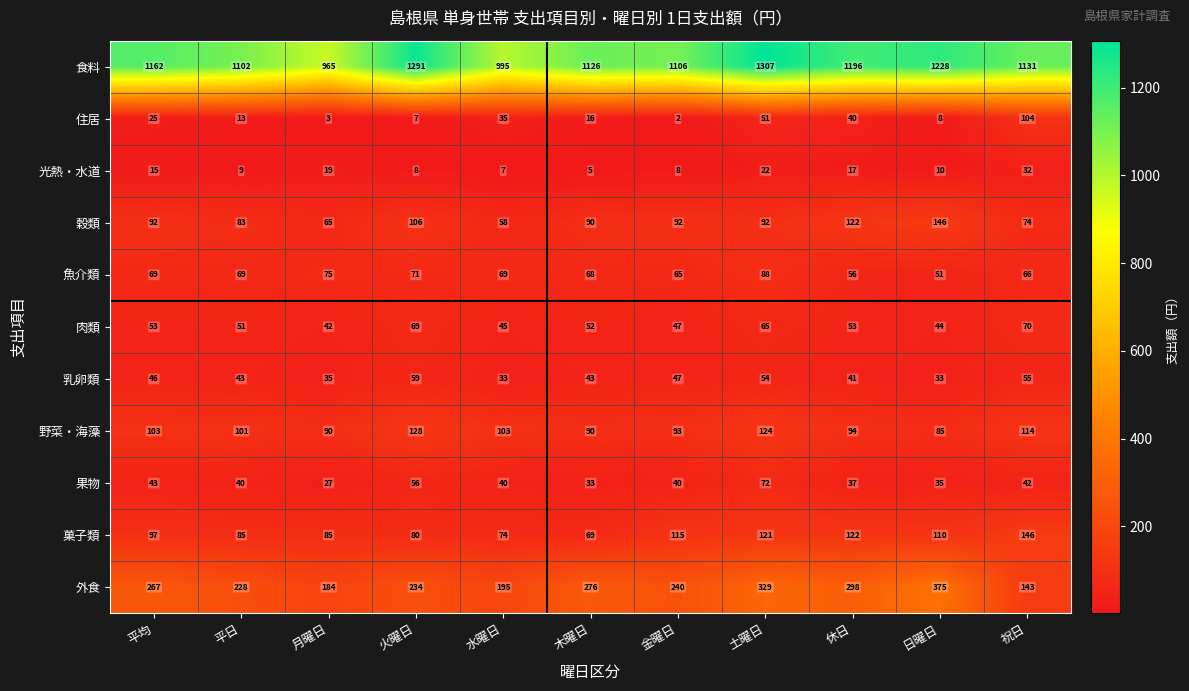

At how many categories does at least one series exceed 13?

11